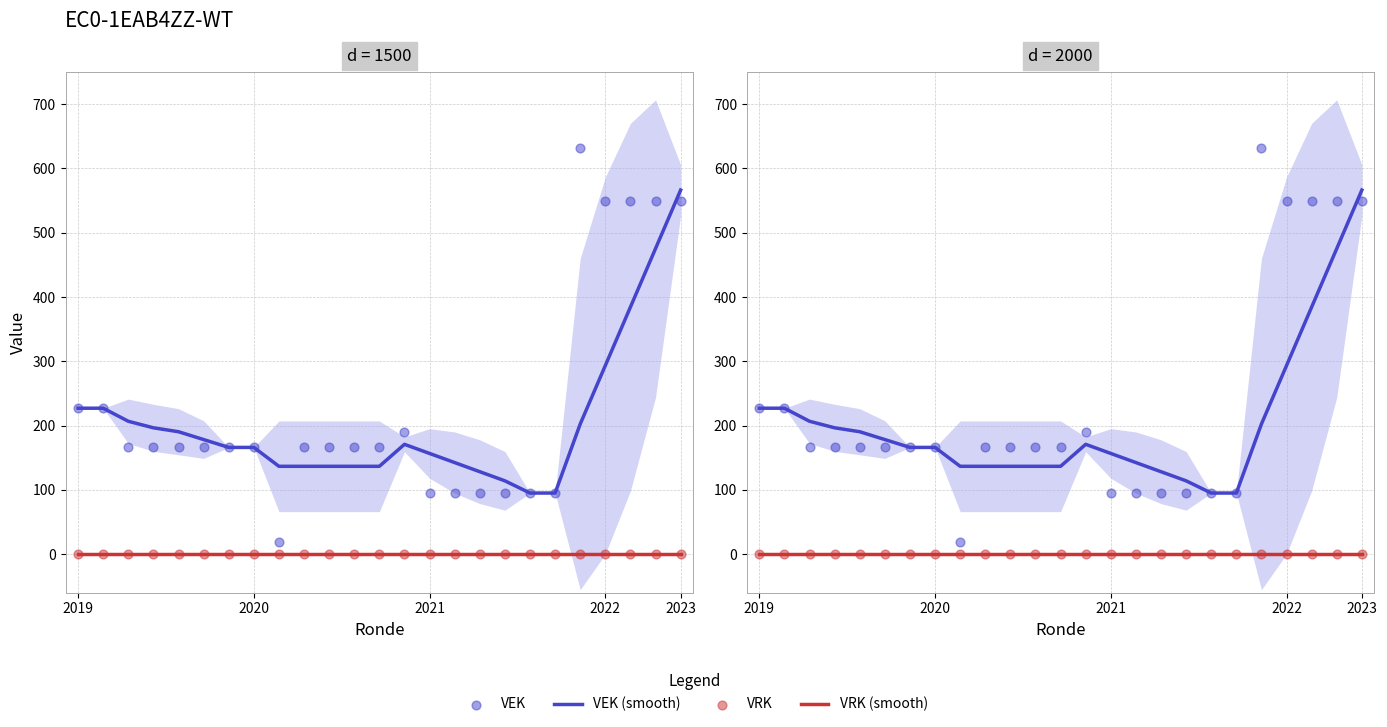

What are all the series names shown in the legend?

VEK (smooth), VRK (smooth), VEK, VRK